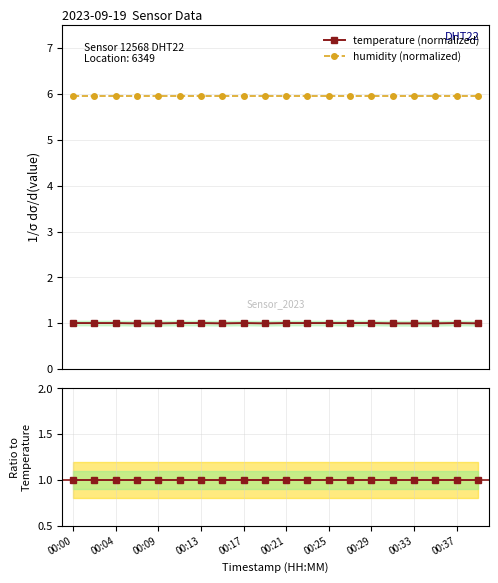

True or false: temperature (normalized) and humidity (normalized) intersect in this chart.

False